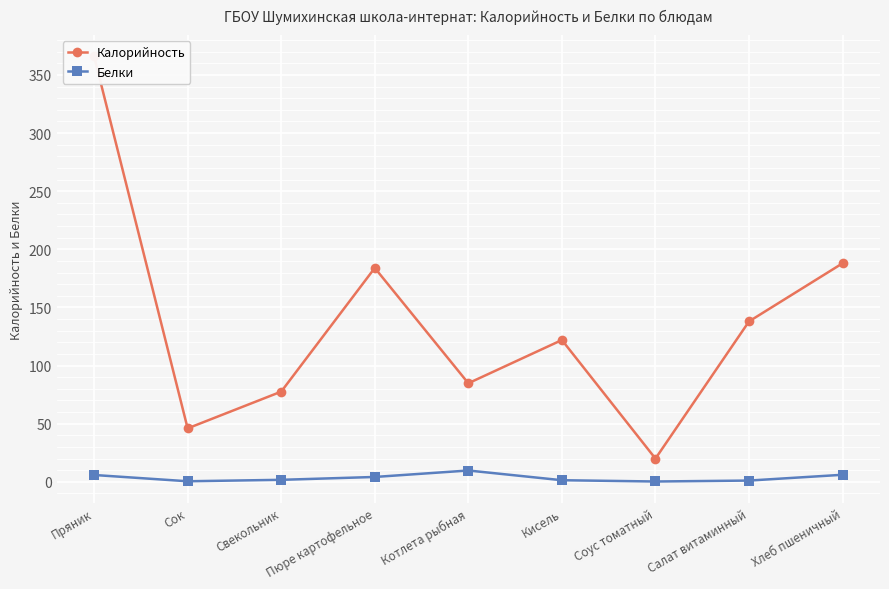

How many values in the Белки series exceed 1?

7